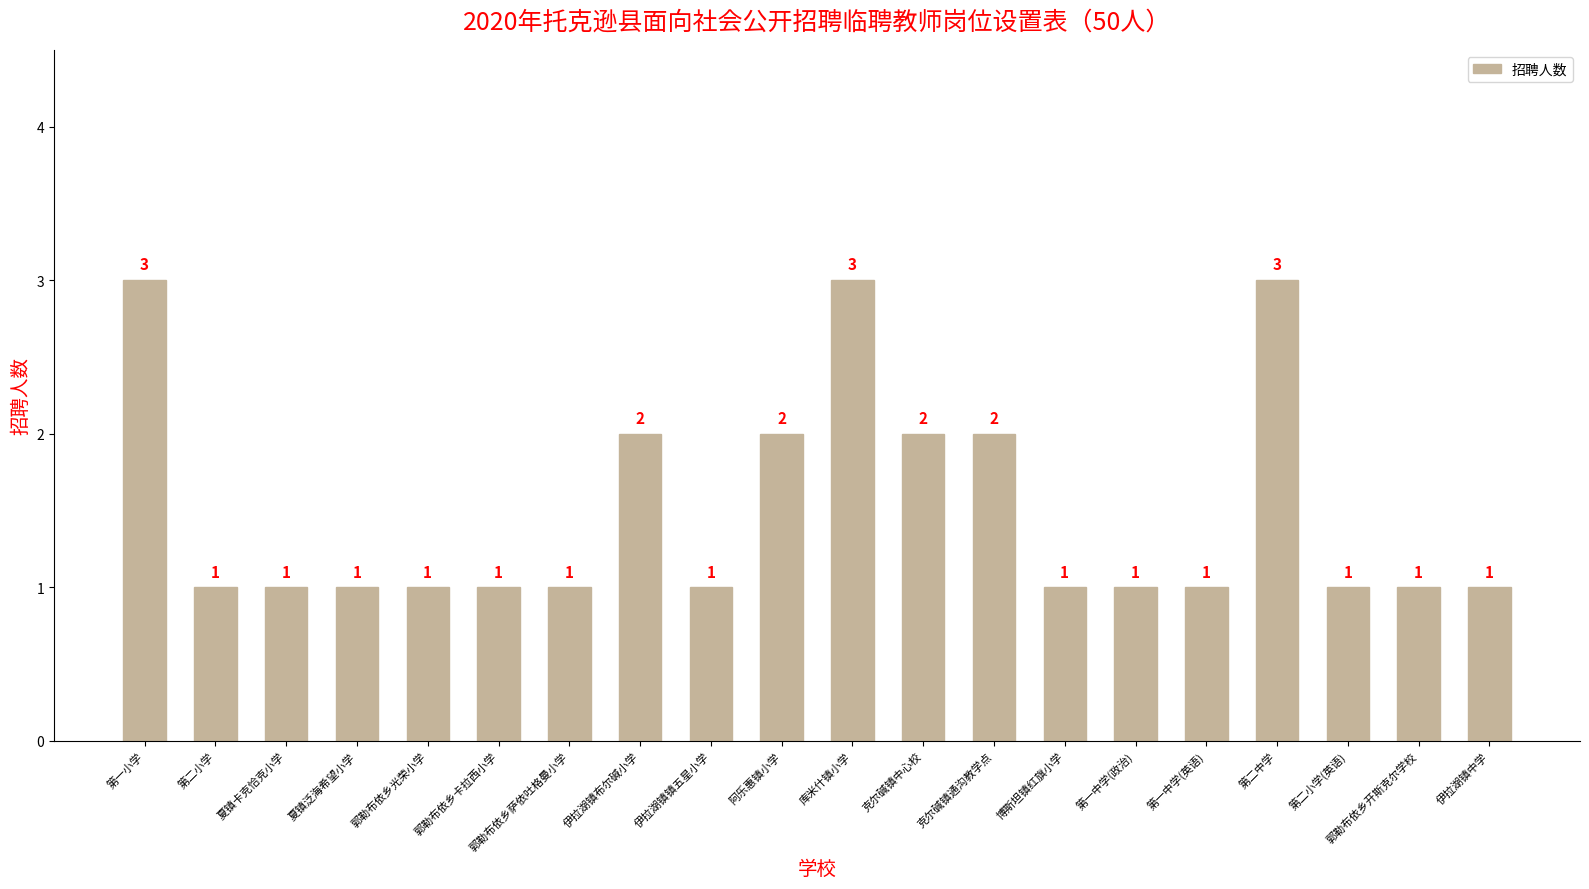

Count the values in the range 1 to 2.

17